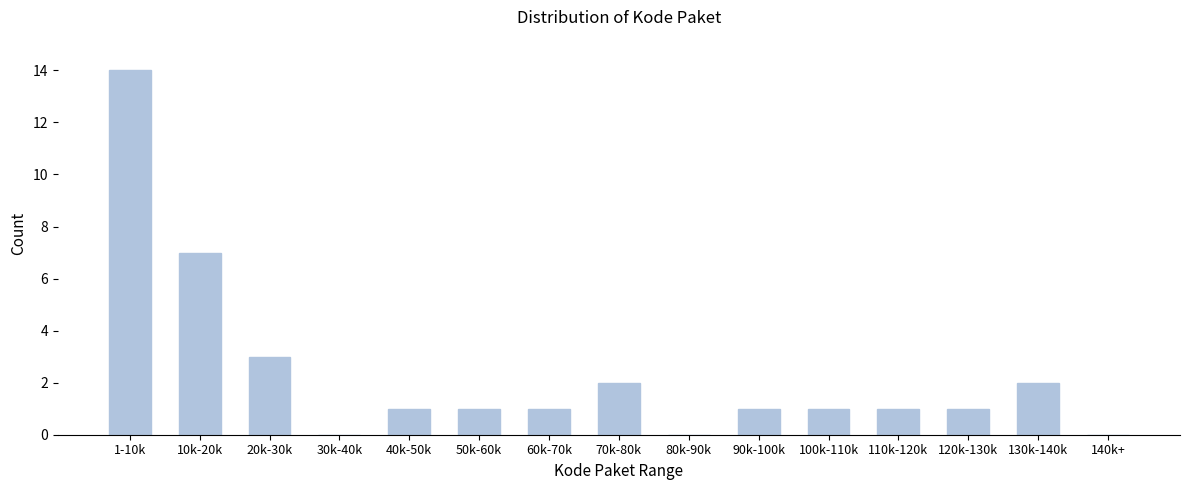

Reading right to left, list all the values displayed in this chart.

140k+=0	130k-140k=2	120k-130k=1	110k-120k=1	100k-110k=1	90k-100k=1	80k-90k=0	70k-80k=2	60k-70k=1	50k-60k=1	40k-50k=1	30k-40k=0	20k-30k=3	10k-20k=7	1-10k=14